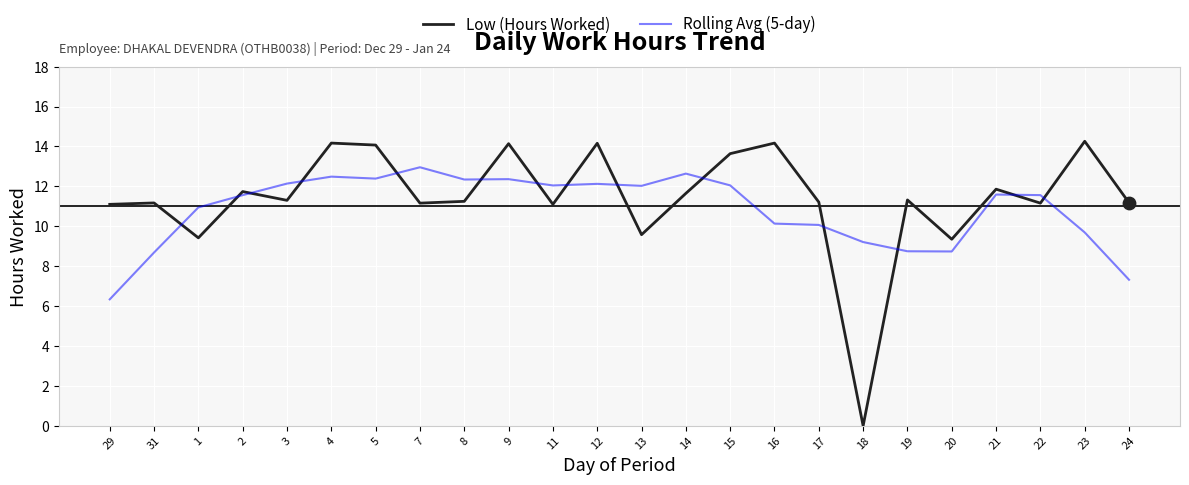

What is the difference between the highest and lowest values at 20?

0.6